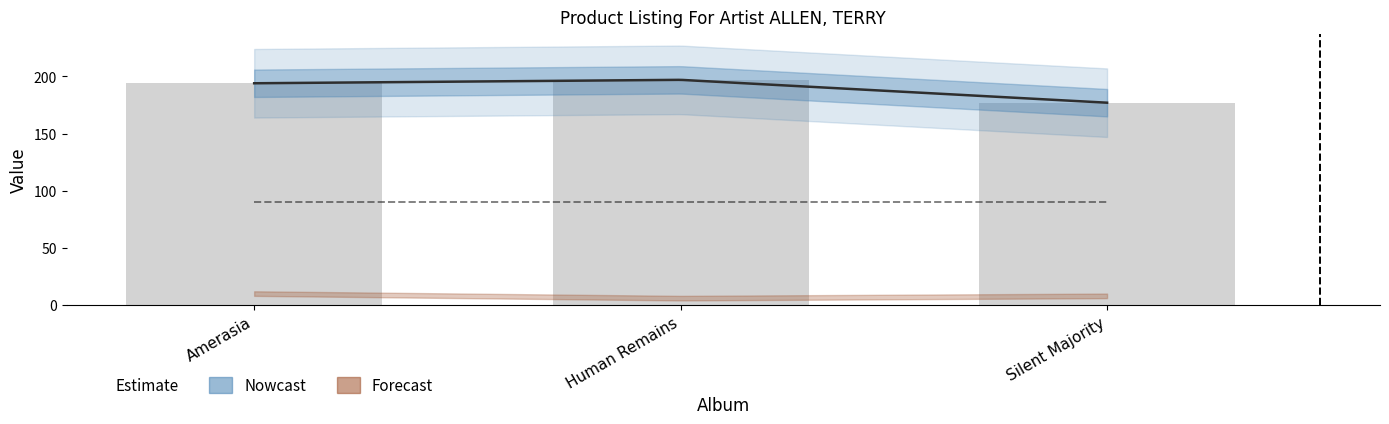

How many data points does each series have?

3